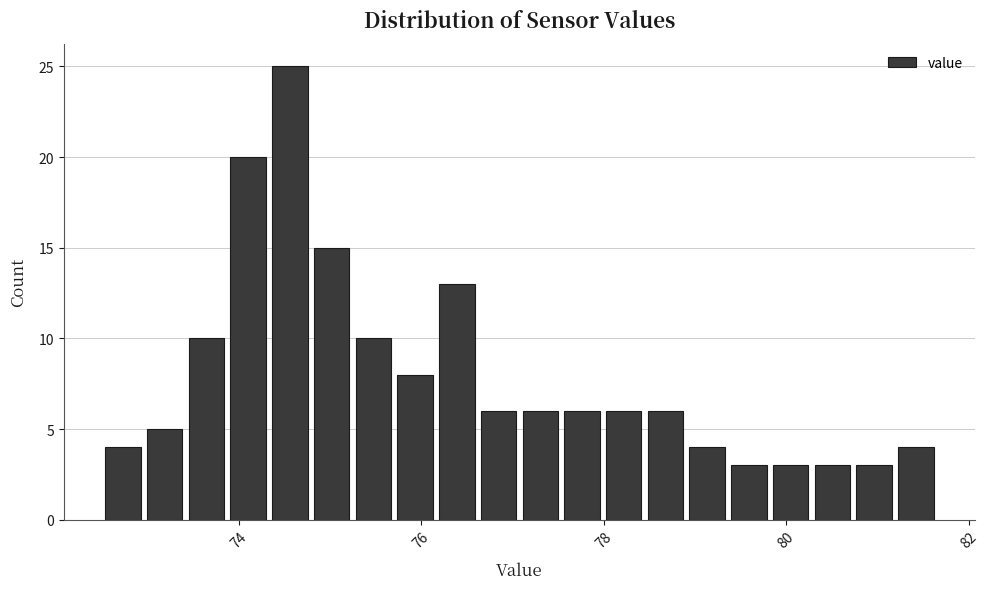

Around what value on the x-axis is the tallest bar? Give the approximate position of its centre, as read against the axis.

74.6